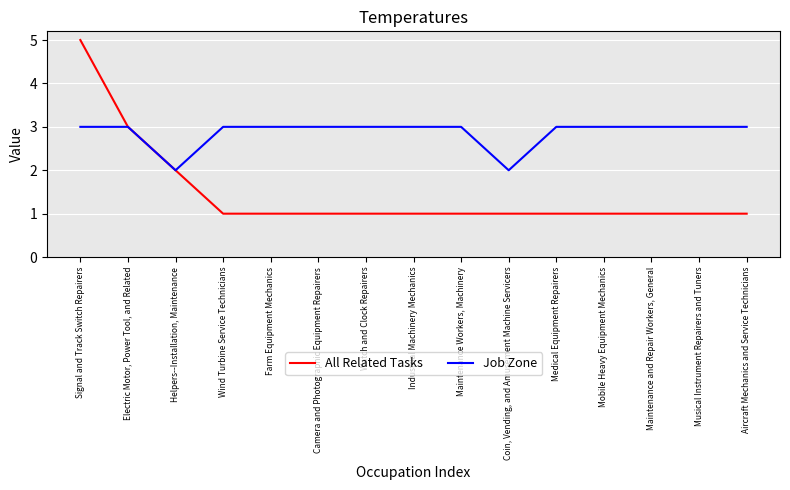

What is the highest value of the Job Zone series?

3